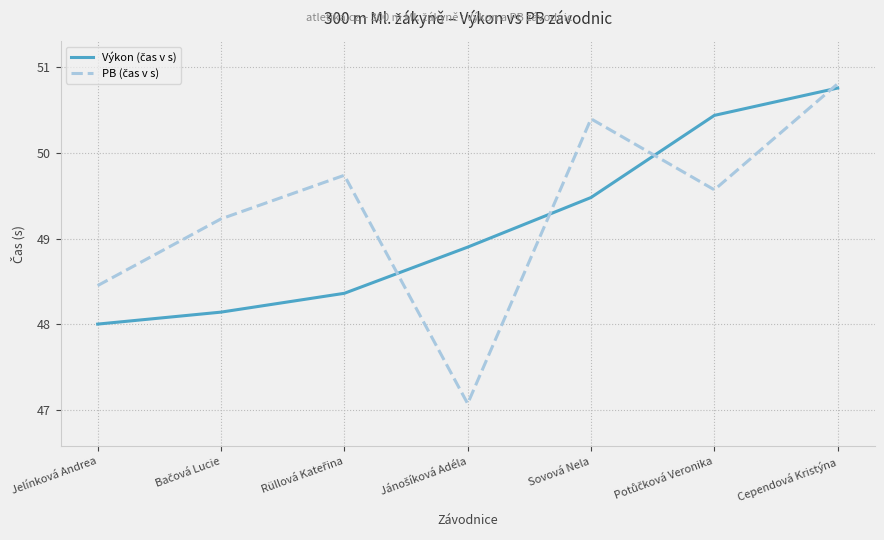

At which category is the sum across all series the highest?

Cependová Kristýna